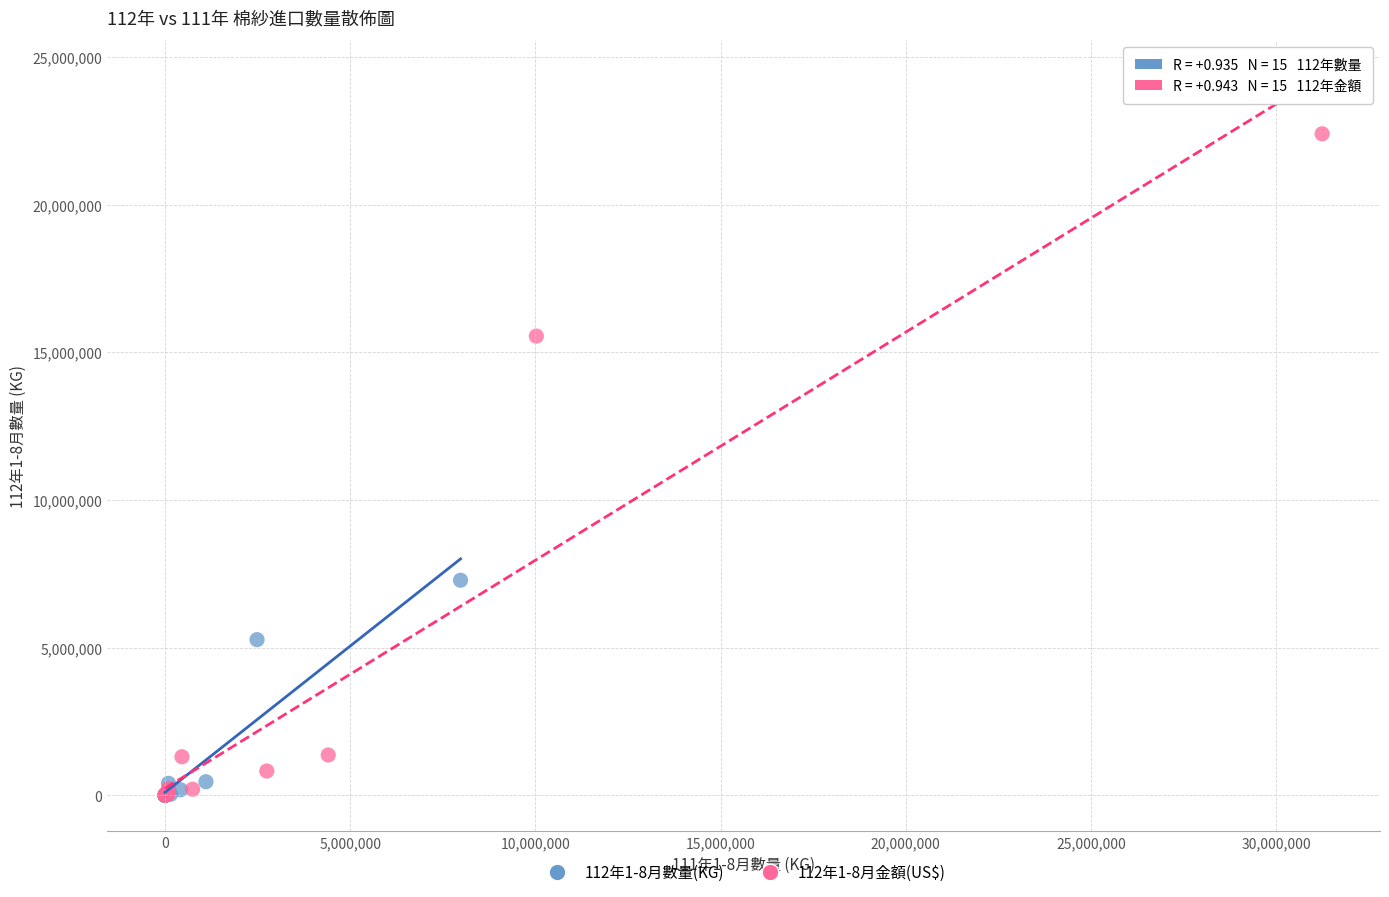

Which series reaches the maximum Y coordinate?

112年1-8月金額(US$)